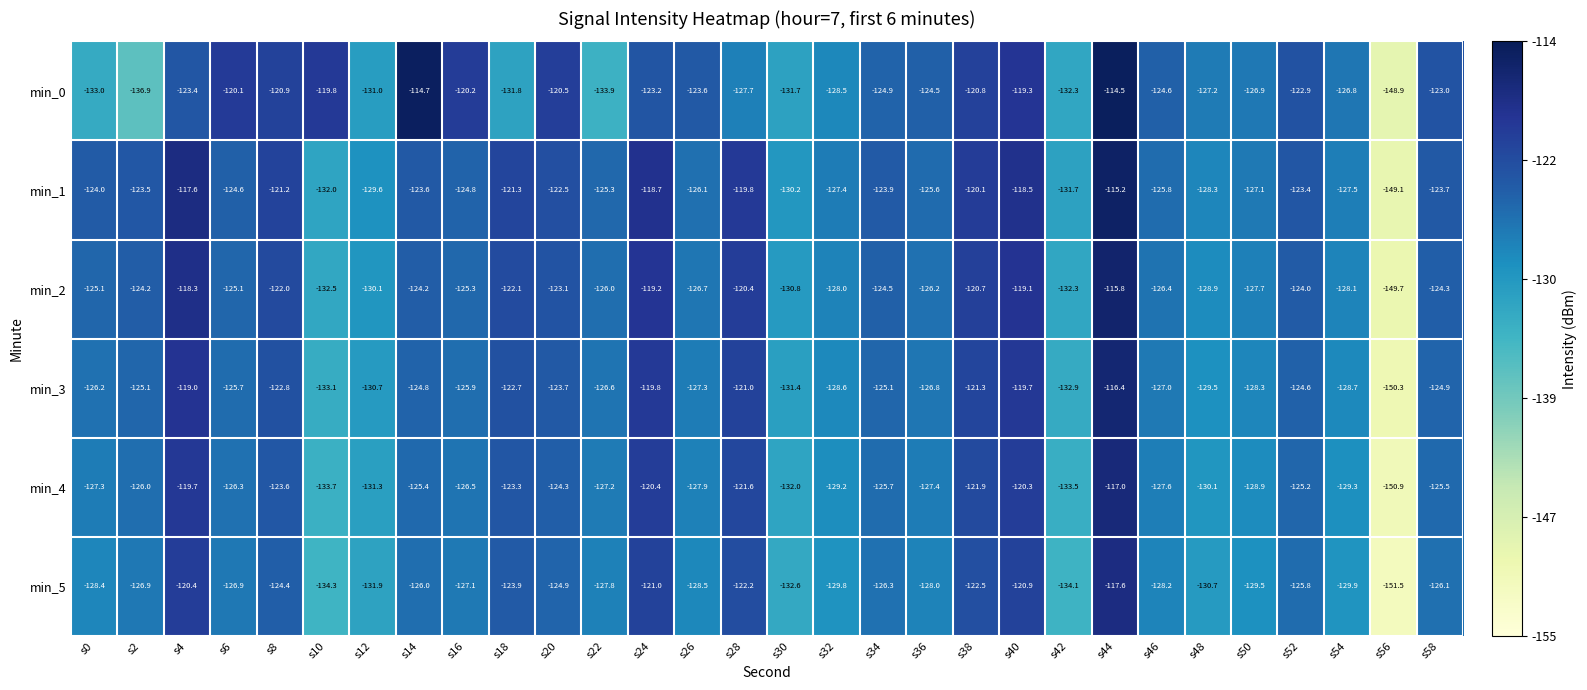

Is it true that min_5 equals -169.3 at s6?

False